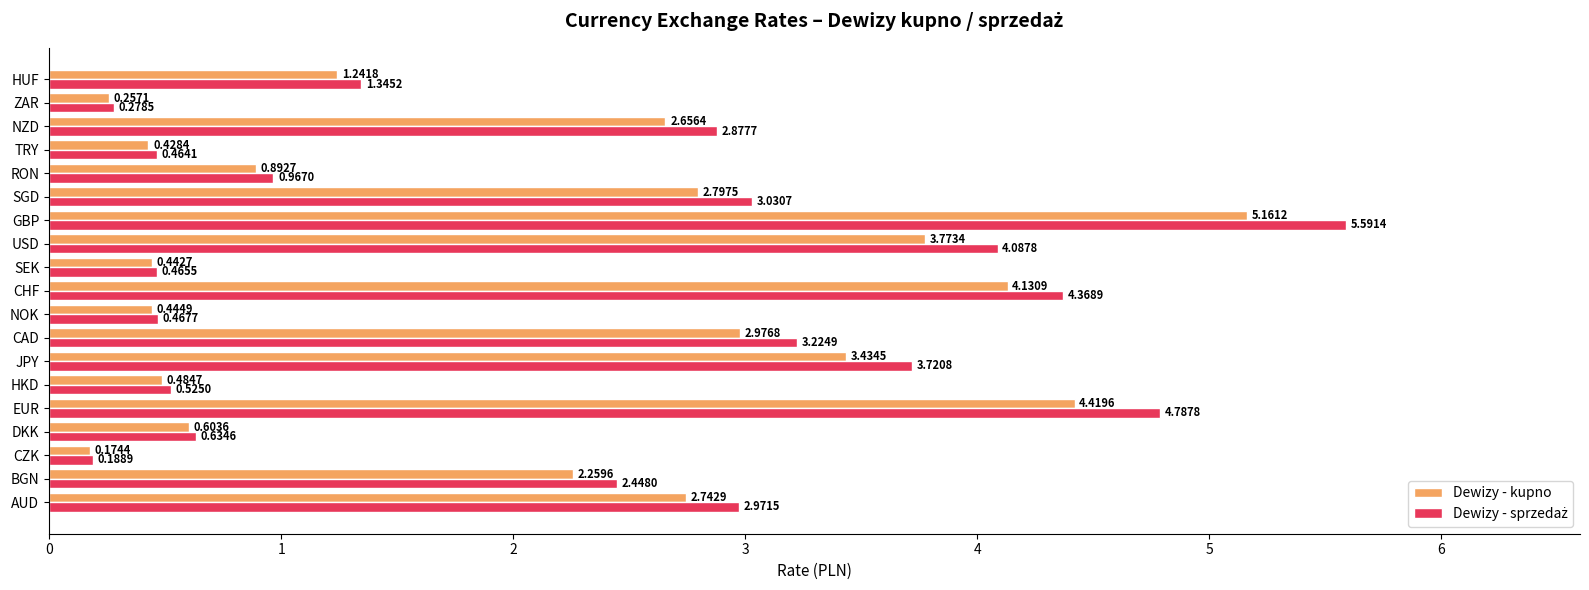

At which label is Dewizy - kupno closest to 2?

BGN